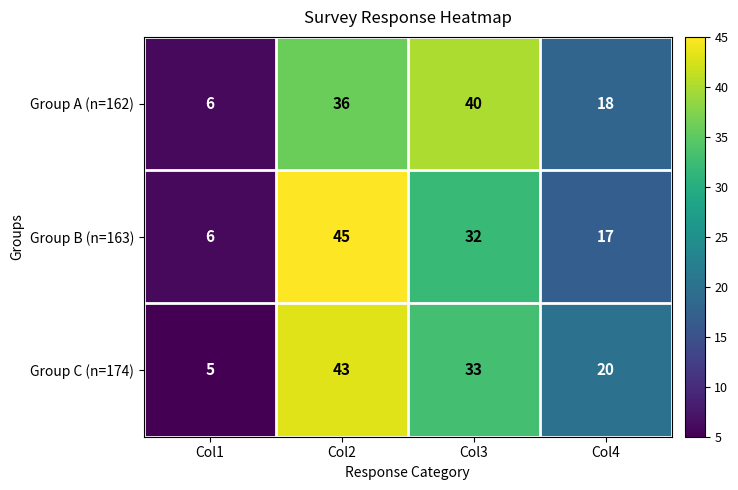

What is the sum of all Group A (n=162) values?

100